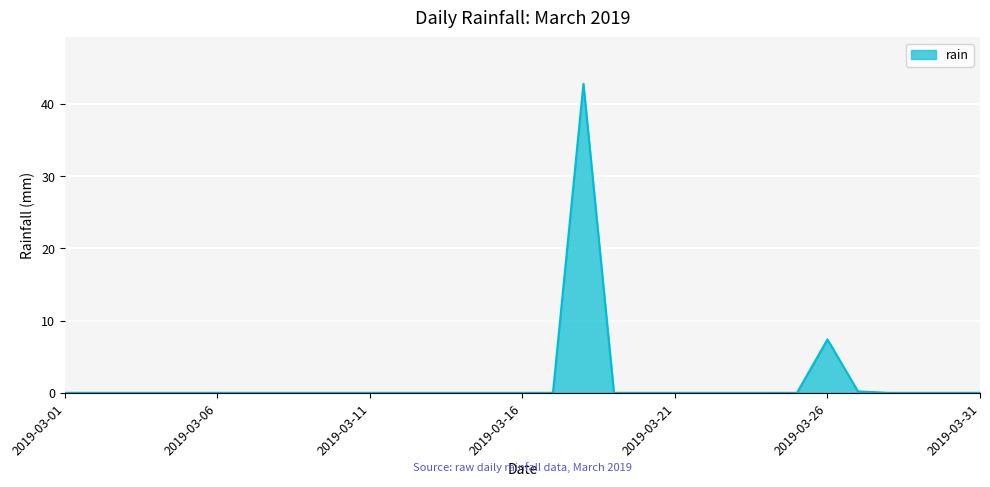

How many lines are shown in the chart?

1